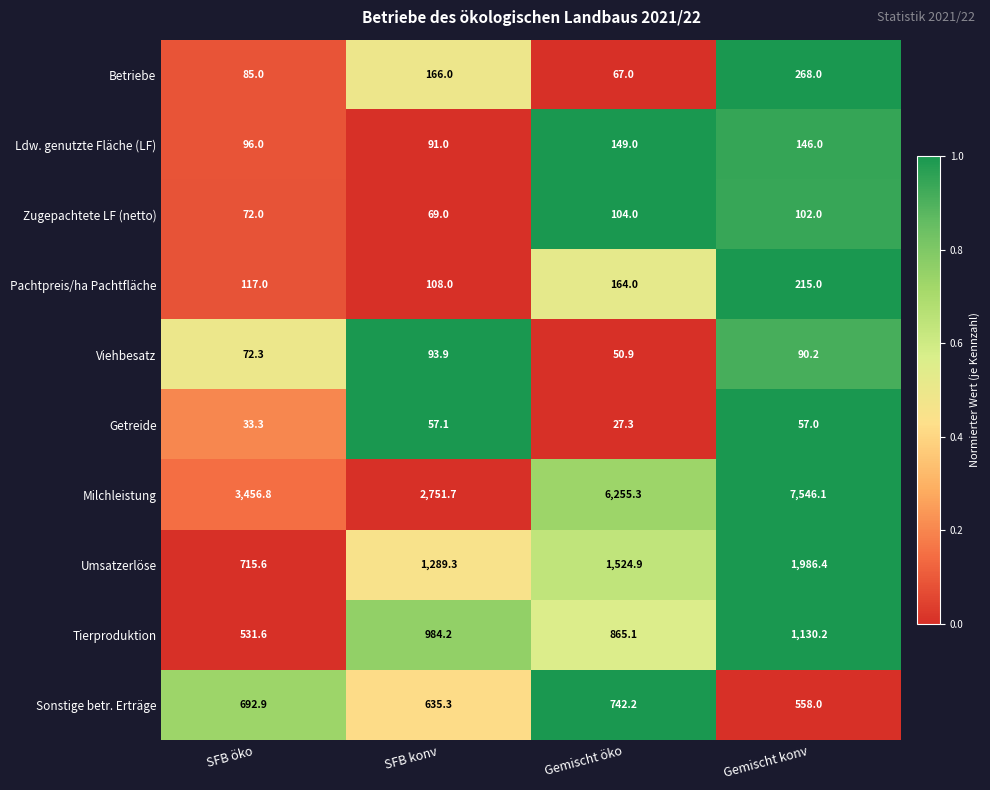

What is the difference between the maximum and minimum values in the Umsatzerlöse series?

1270.8